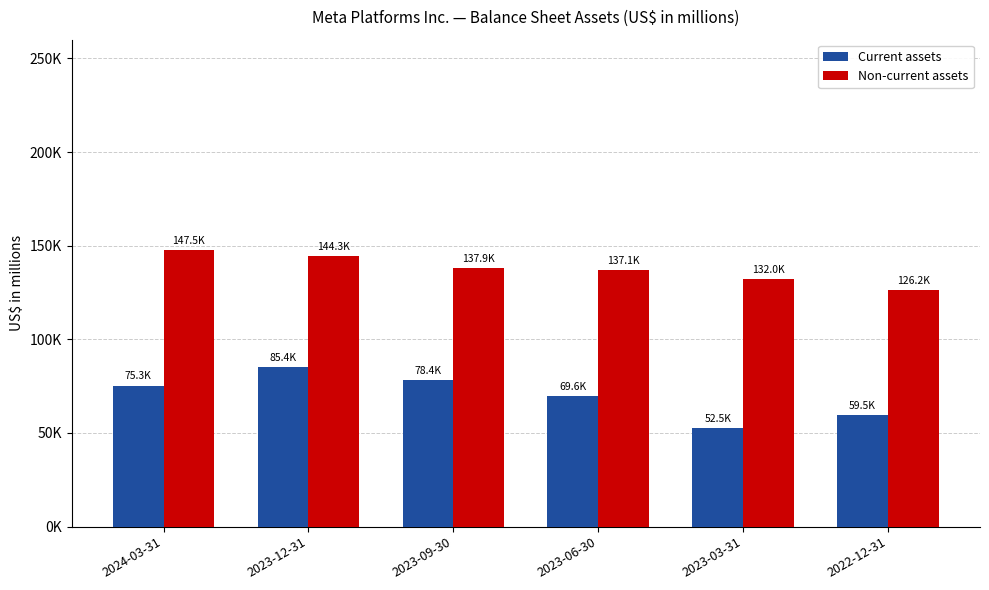

Which series has the widest spread of values?

Current assets